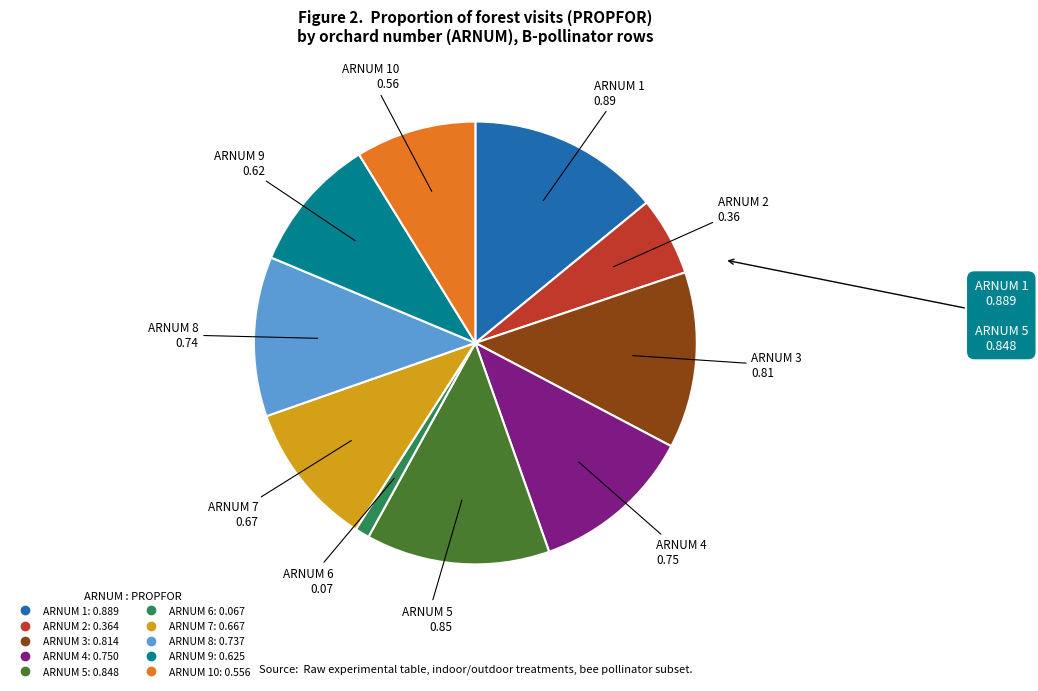

Is there any slice that represents more than half of the pie?

No